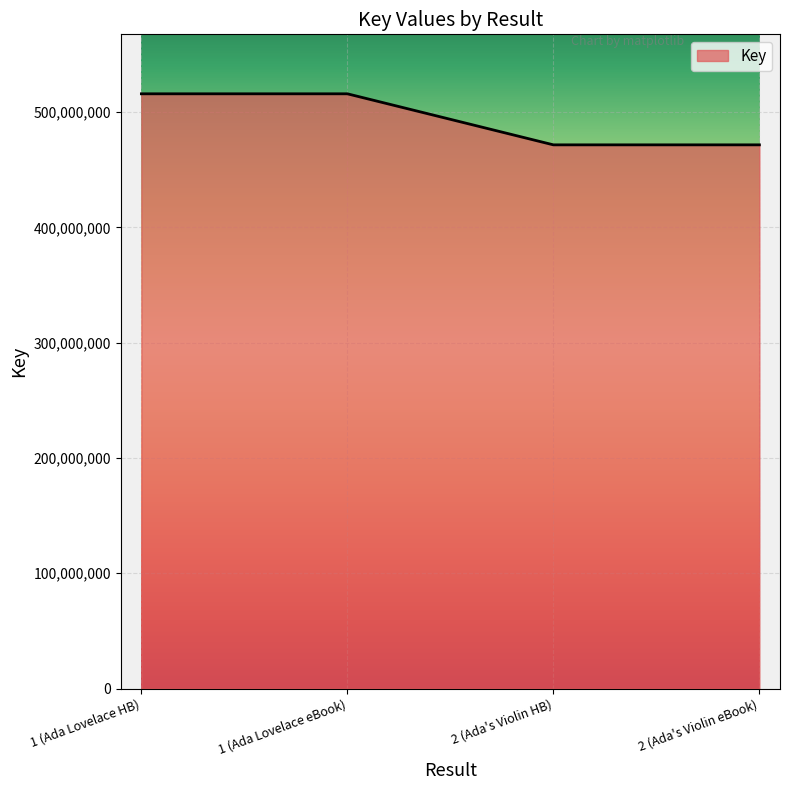

Reading left to right, extract all data points from this chart.

515913524	515913524	471633004	471633004